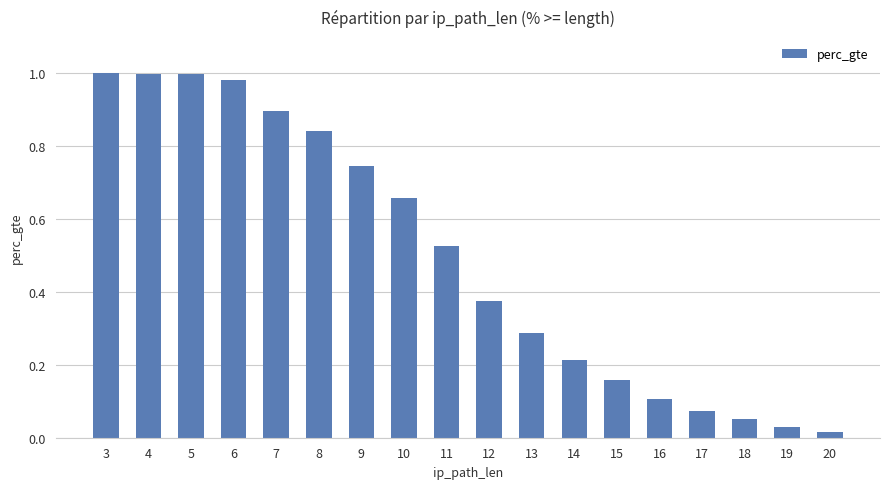

What is the change in value from 12 to 17?

-0.3